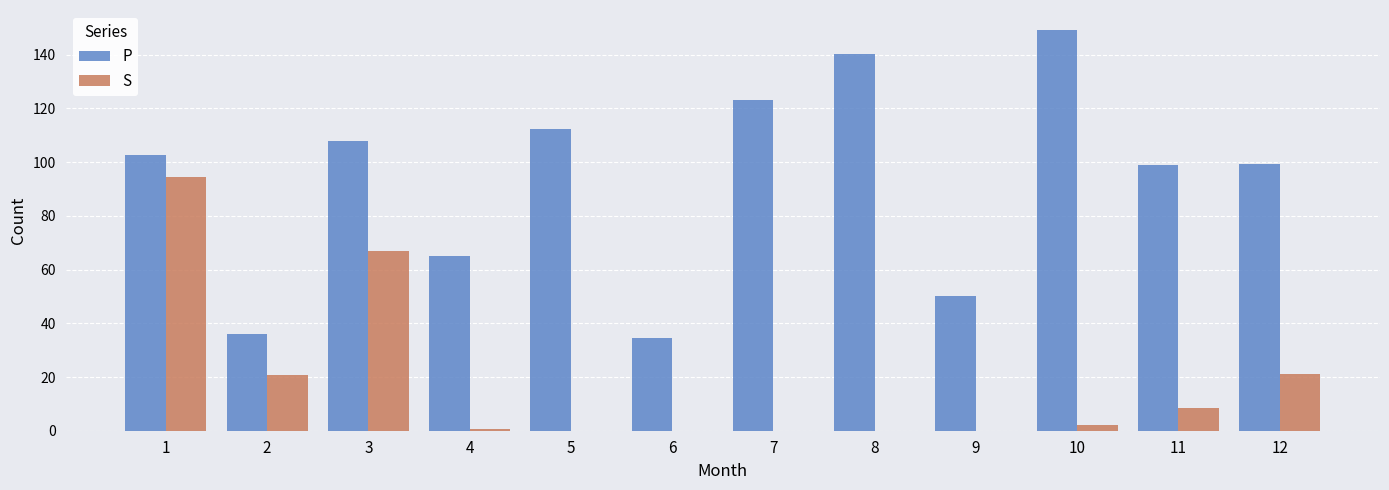

At which category is the sum across all series the highest?

1